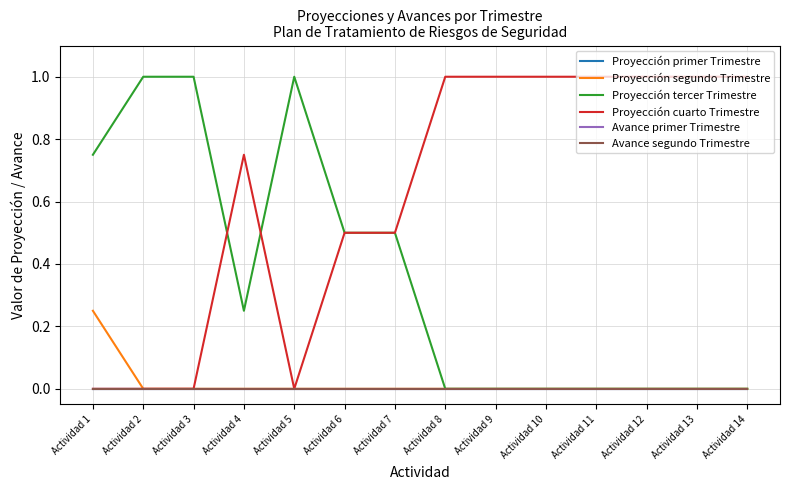

Which series has the largest total across all categories?

Proyección cuarto Trimestre